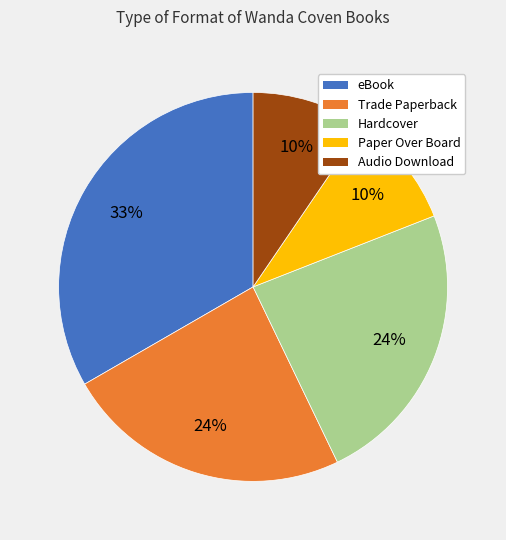

To the nearest percent, what is the average slice percentage?

20%